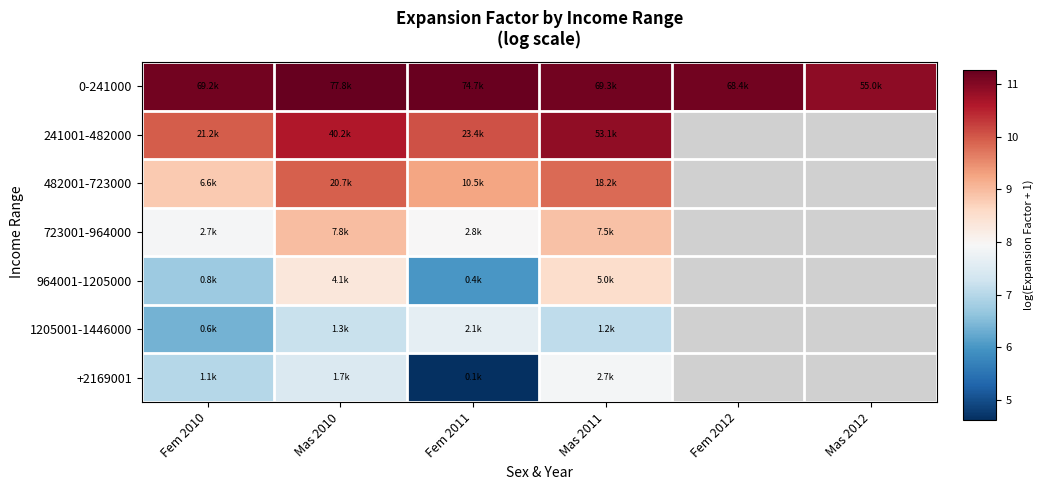

How many positive values does the 241001-482000 series have?

4